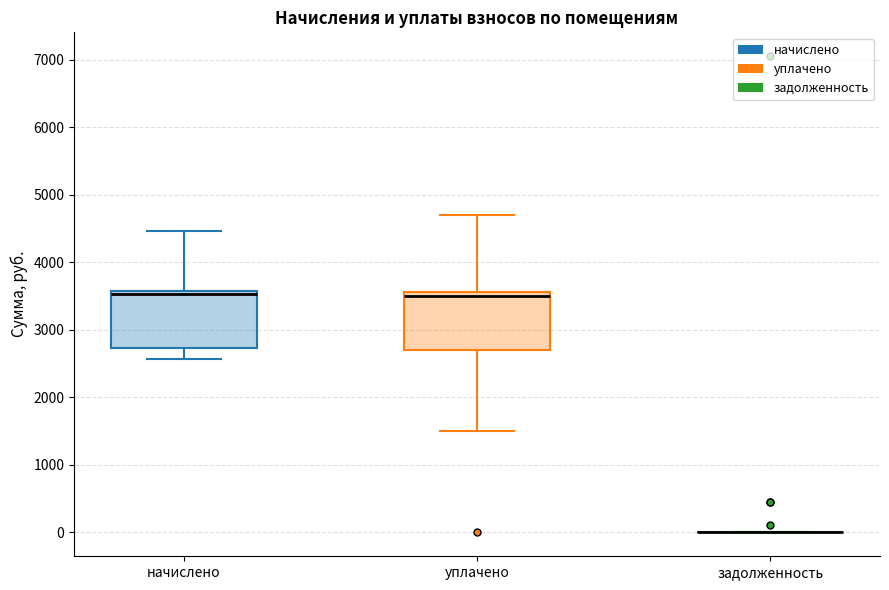

Reading left to right, read every box against the y-axis: the position of its median line, the range the box covers, and the ends of its whiskers. The values are not printed on the chart, so give them approximately, as read against the axis.

начислено: median 3500, box 2700 to 3600, whiskers 2600 to 4500
уплачено: median 3500, box 2700 to 3600, whiskers 1500 to 4700
задолженность: box collapsed to a line at 0, whiskers 0 to 0